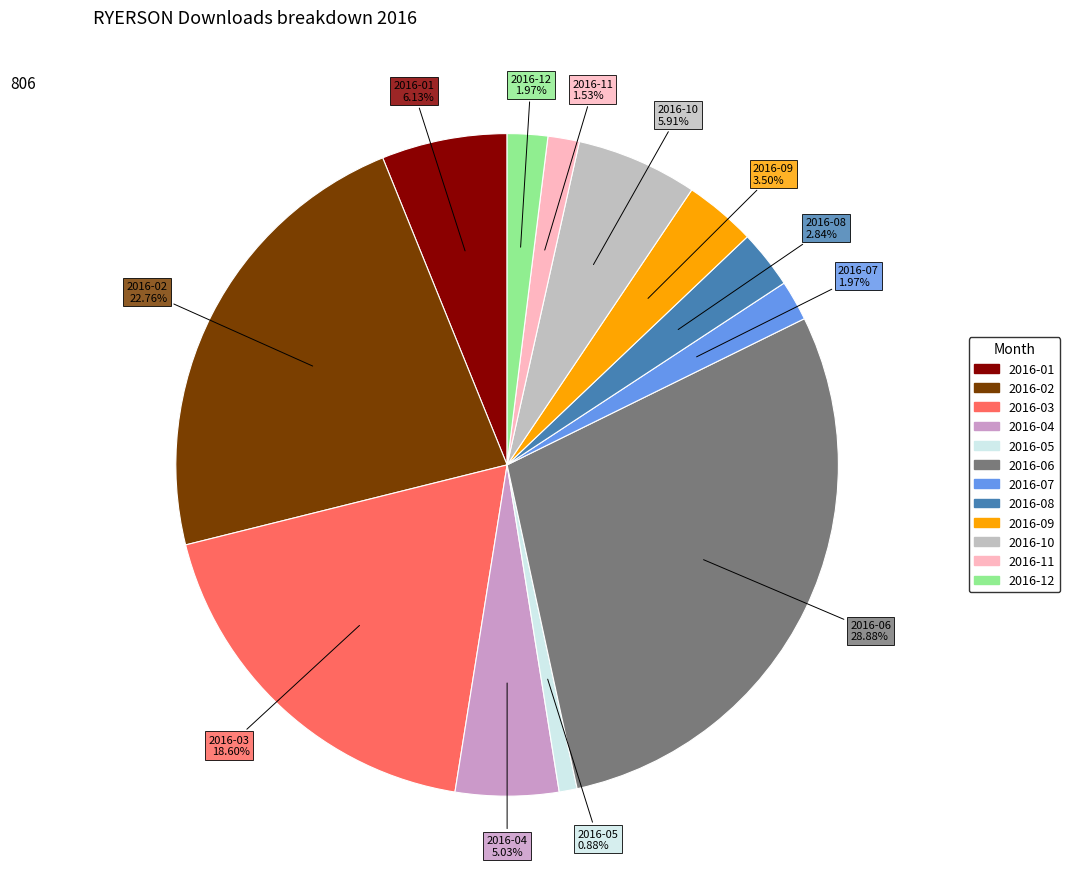

True or false: 2016-04 accounts for 1% of the total.

False